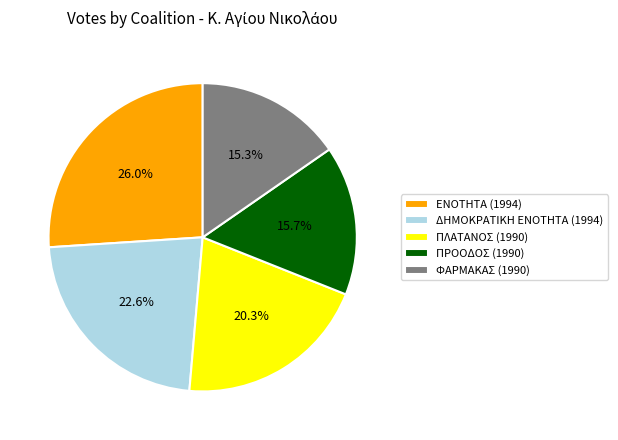

Between ΠΛΑΤΑΝΟΣ (1990) and ΠΡΟΟΔΟΣ (1990), which is larger?

ΠΛΑΤΑΝΟΣ (1990)